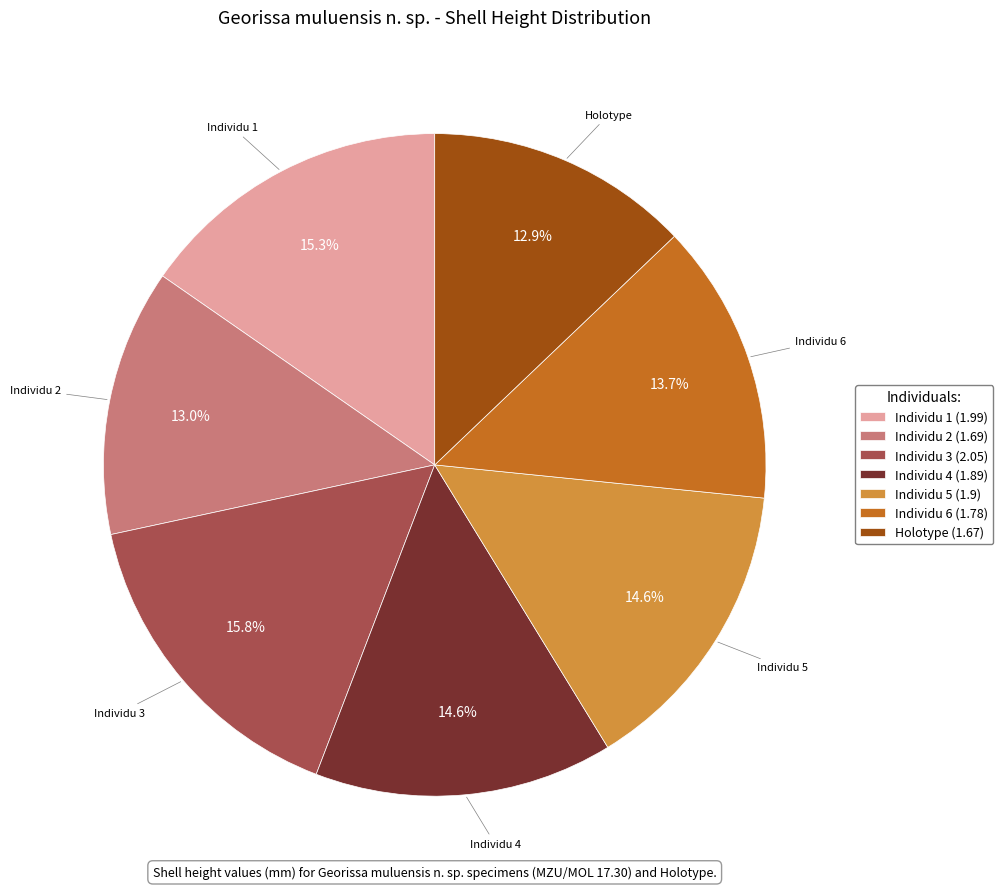

Does Individu 3 (2.05) account for over 50% of the chart?

No